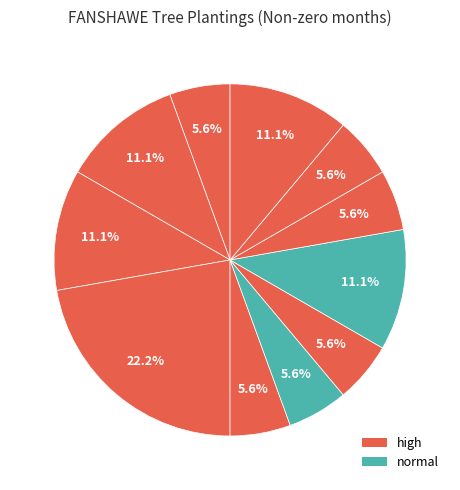

How many segments does this pie chart have?

11